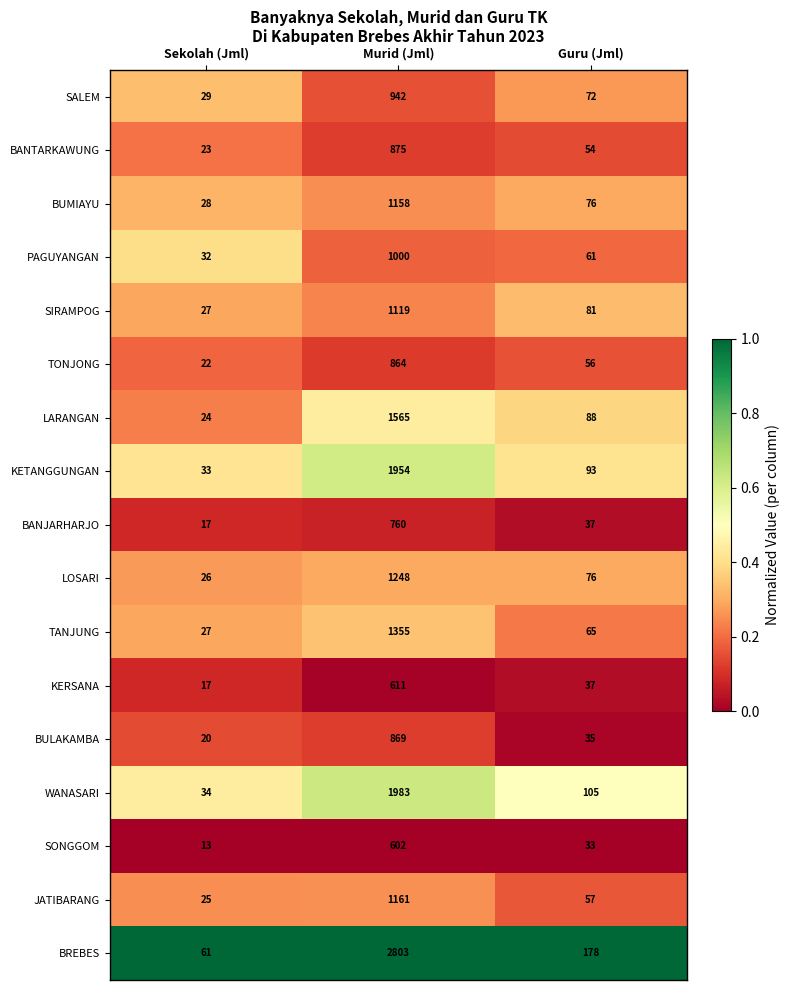

What is the minimum value for TANJUNG?

27